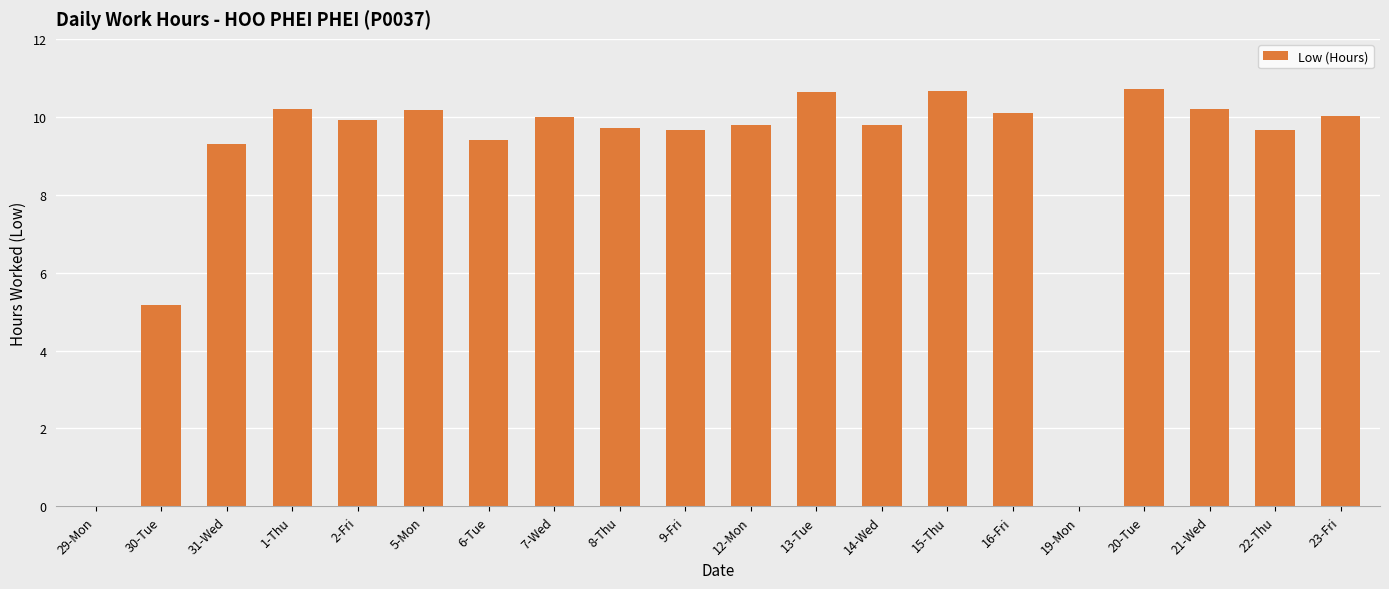

Are the bars grouped side by side (vs. stacked)?

No